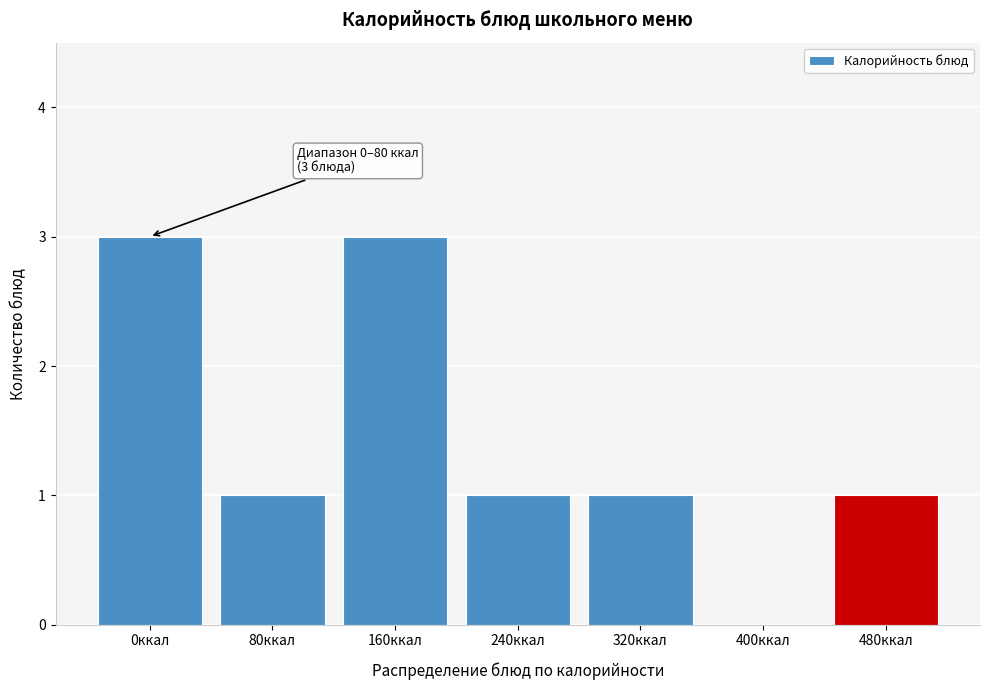

Reading right to left, list all the values displayed in this chart.

480ккал=1	400ккал=0	320ккал=1	240ккал=1	160ккал=3	80ккал=1	0ккал=3